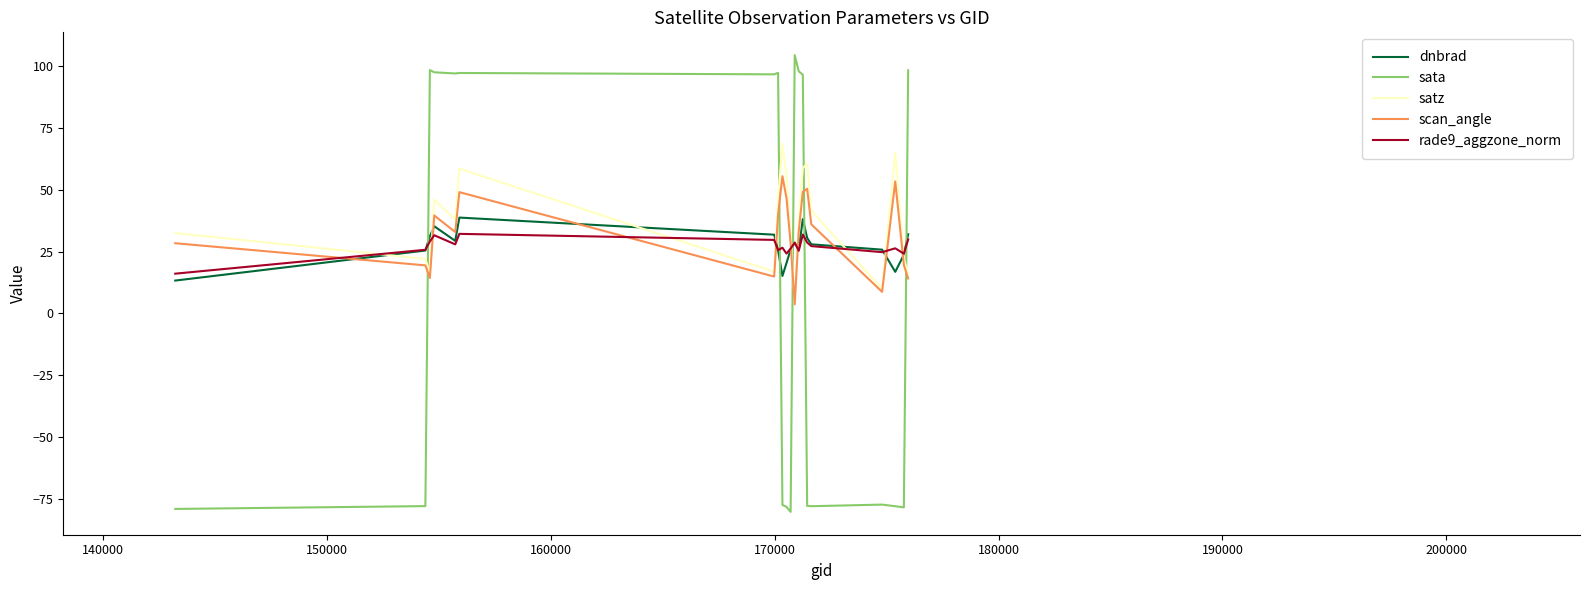

True or false: sata and rade9_aggzone_norm intersect in this chart.

True